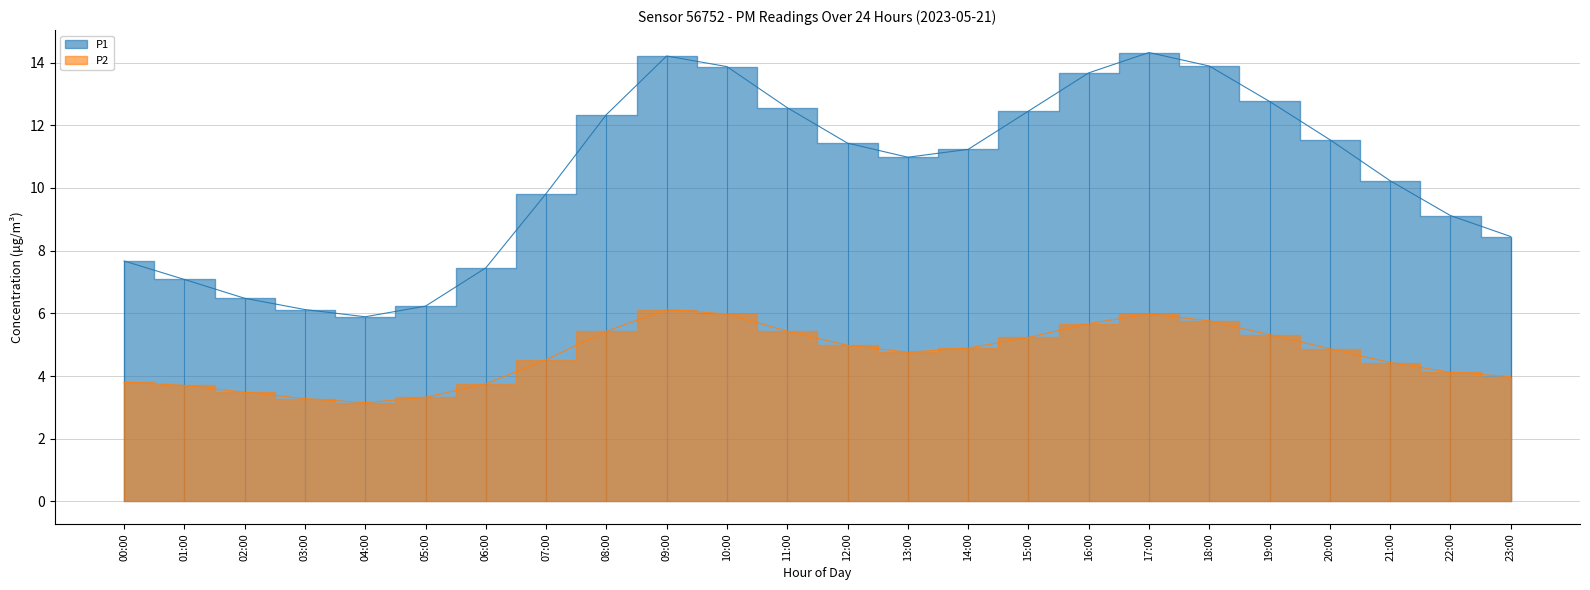

Is the value of P2 at 14:00 greater than the value of P1 at 21:00?

No